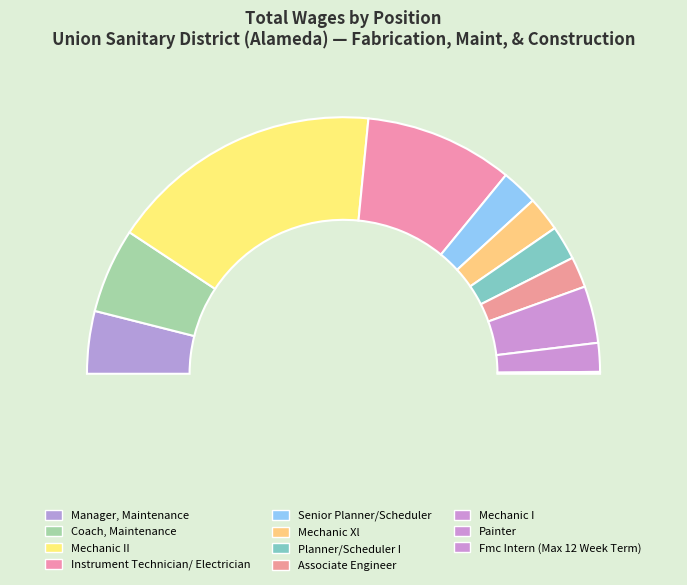

What percentage do Senior Planner/Scheduler and Fmc Intern (Max 12 Week Term) together represent?

4.8%